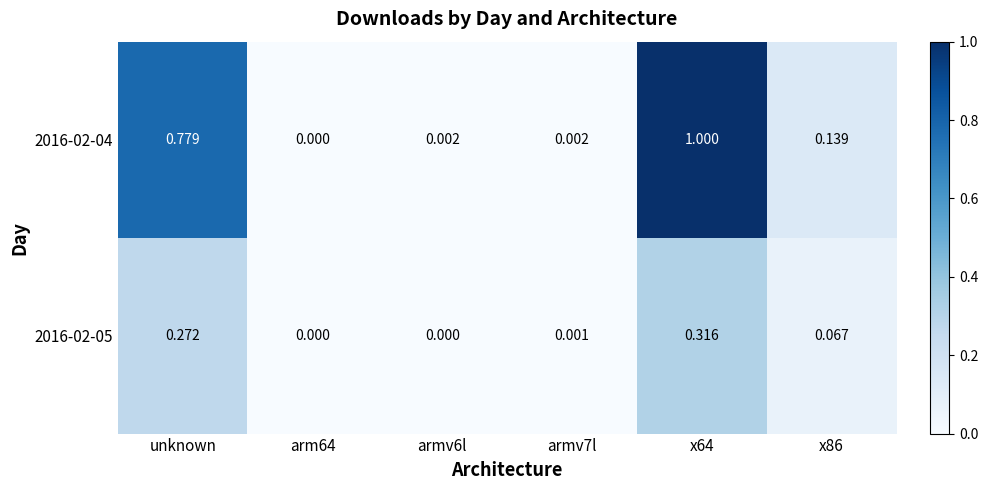

Which series has the largest range (max minus min)?

2016-02-04